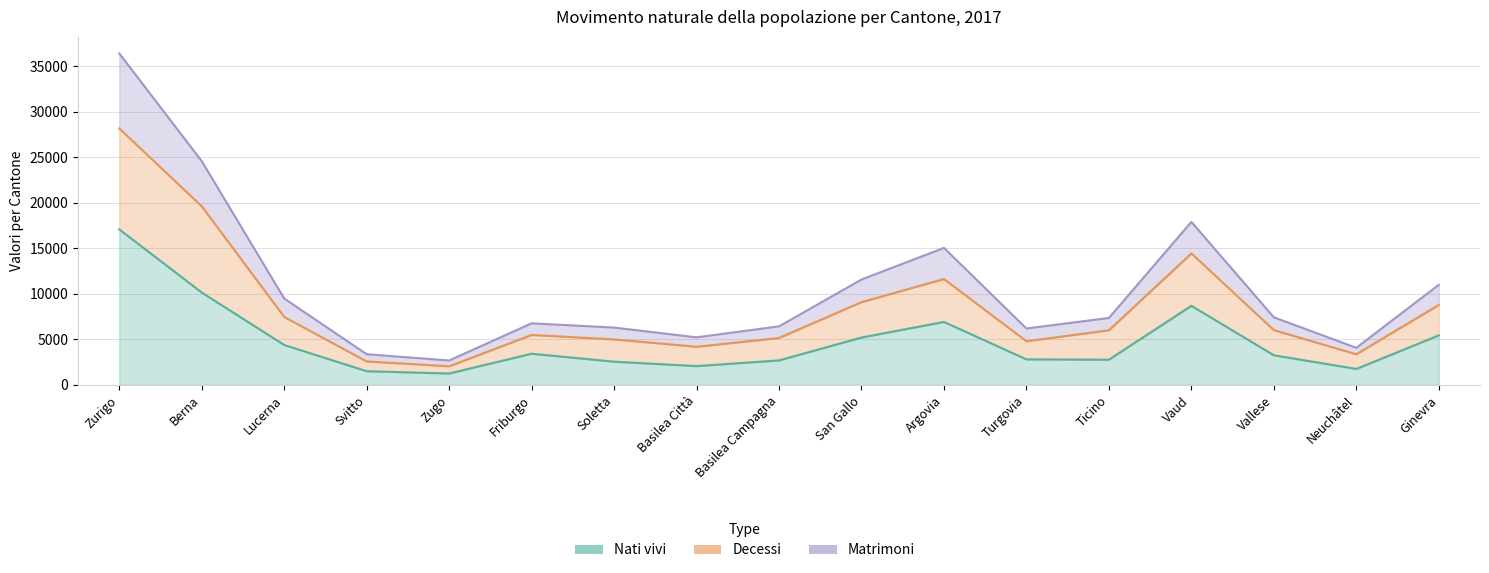

Reading left to right, transcribe all the data shown in this chart.

Nati vivi: 17070	10141	4384	1510	1257	3428	2555	2069	2694	5205	6914	2809	2774	8686	3259	1758	5441
Decessi: 28146	19606	7461	2577	2052	5489	4999	4192	5156	9091	11625	4795	6004	14435	6018	3370	8783
Matrimoni: 36380	24559	9484	3372	2685	6764	6296	5226	6430	11571	15041	6195	7353	17893	7422	4076	10994